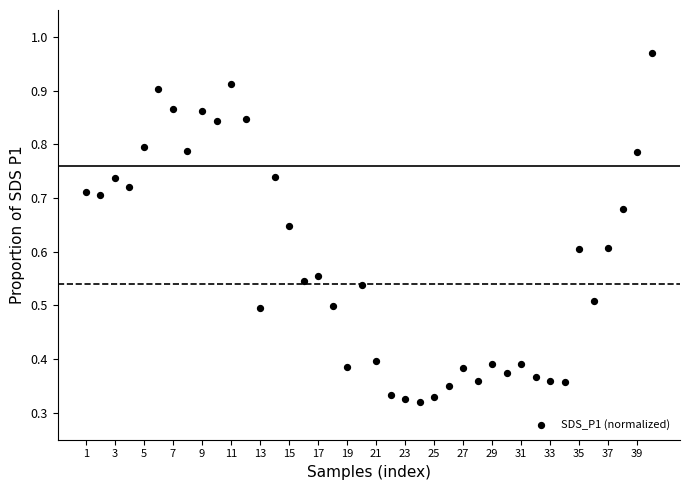

What is the range of X values (max minus min)?

39.0